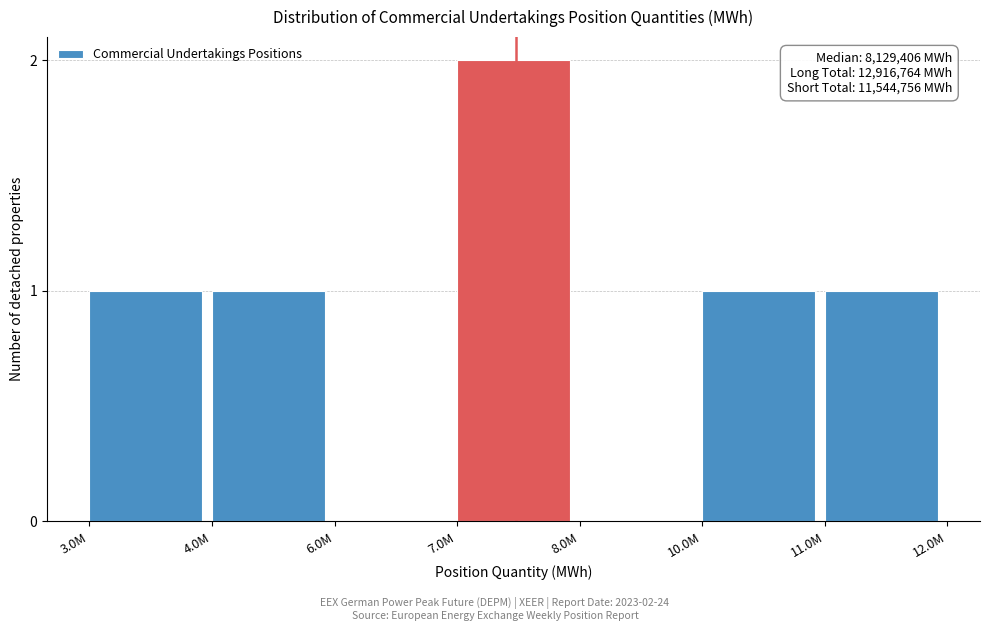

Reading left to right, what are all the values shown in this chart?

3.0M=1	4.0M=1	6.0M=0	7.0M=2	8.0M=0	10.0M=1	11.0M=1